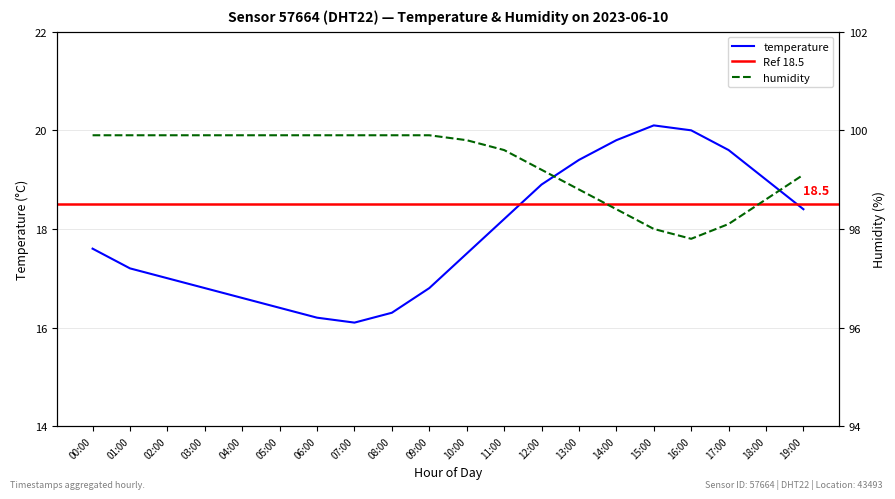

True or false: humidity and temperature cross at least once.

False